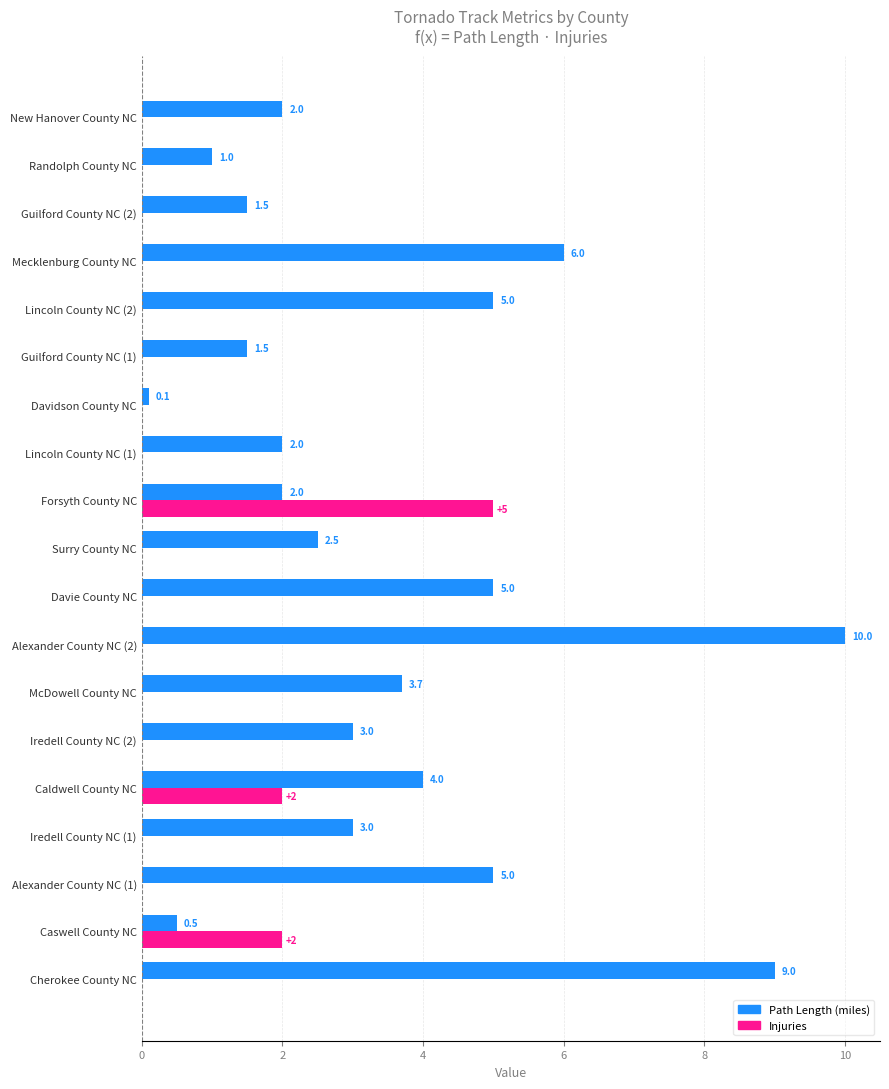

The value of Injuries at Alexander County NC (2) is -2.4. True or false?

False